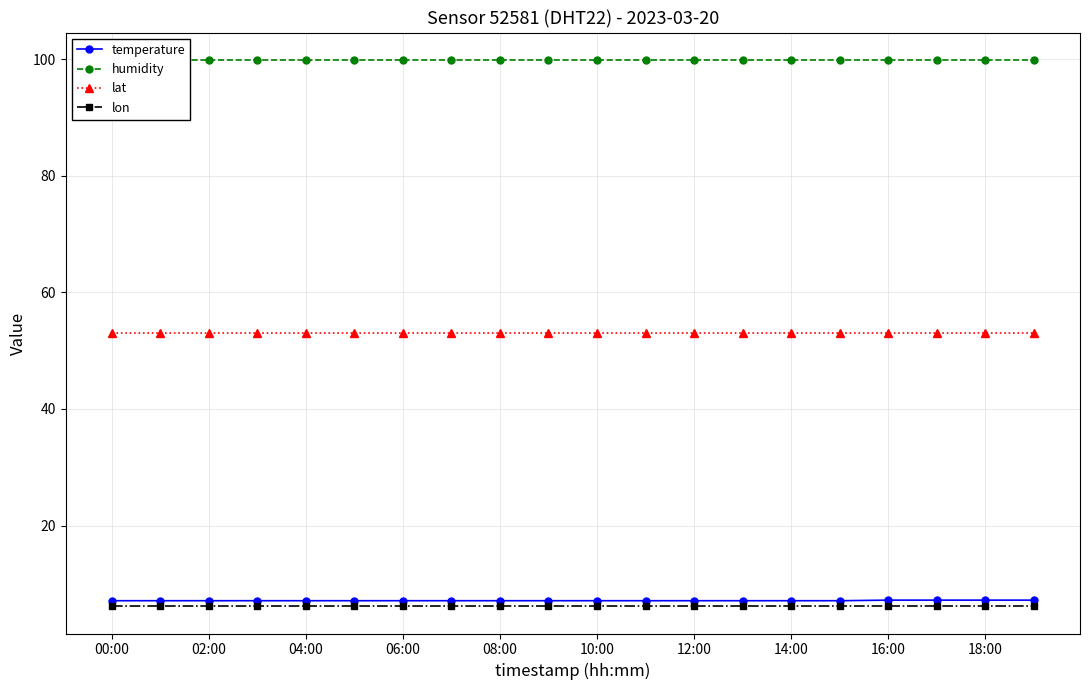

What is the highest value of the lon series?

6.2